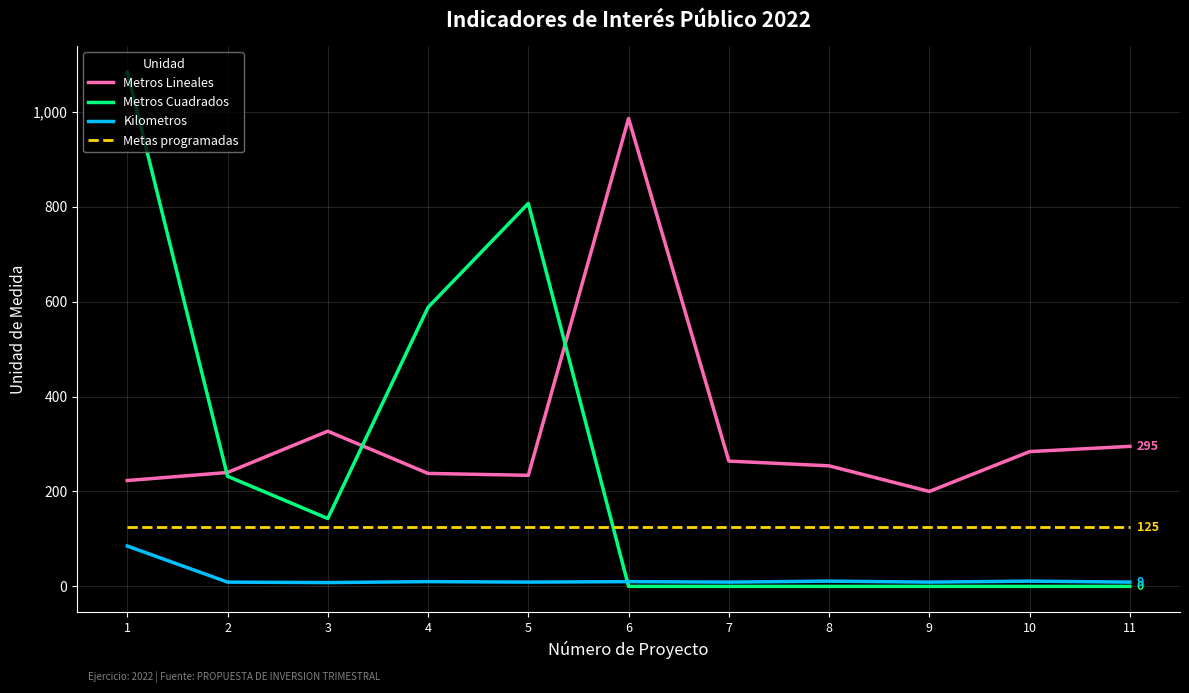

What are all the series names shown in the legend?

Metros Lineales, Metros Cuadrados, Kilometros, Metas programadas